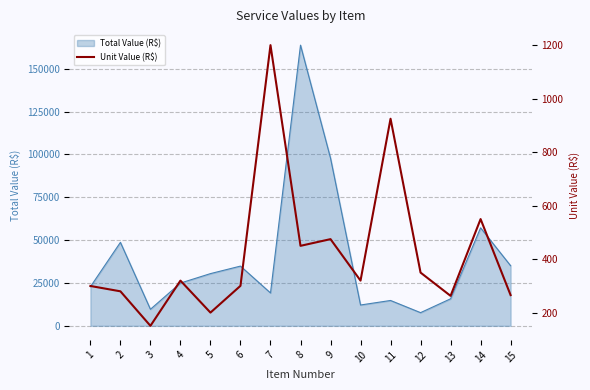

Count the number of categories in the chart.

15